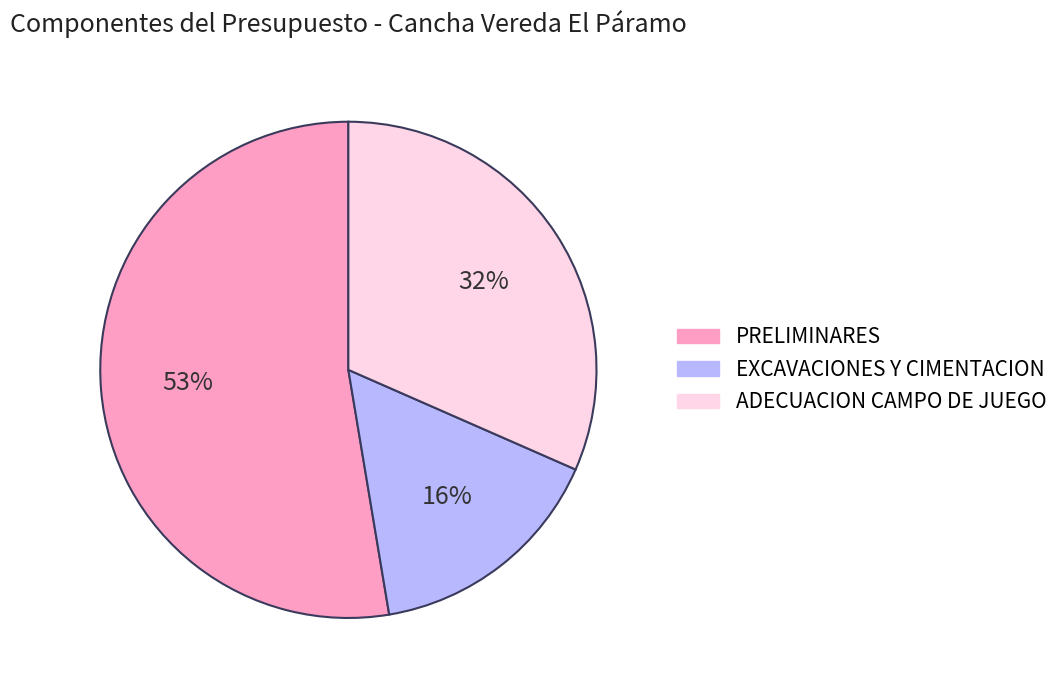

True or false: PRELIMINARES accounts for 47% of the total.

False